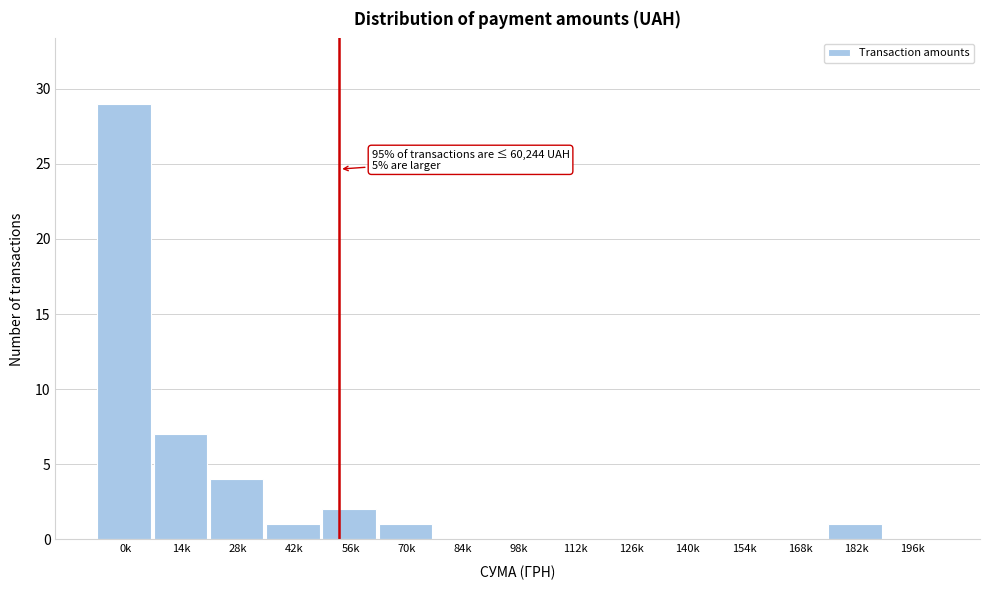

Reading left to right, list all the values displayed in this chart.

0k=29	14k=7	28k=4	42k=1	56k=2	70k=1	84k=0	98k=0	112k=0	126k=0	140k=0	154k=0	168k=0	182k=1	196k=0